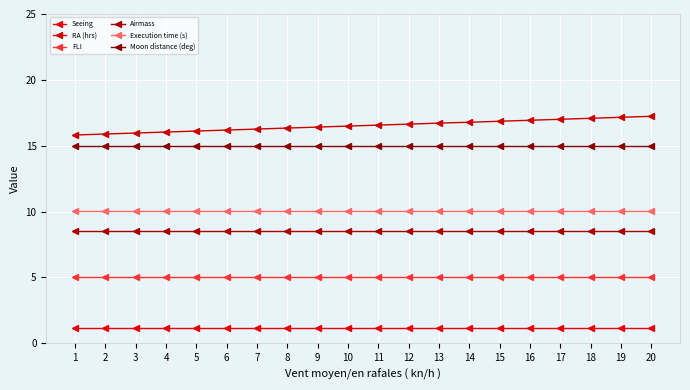

How many lines are shown in the chart?

6